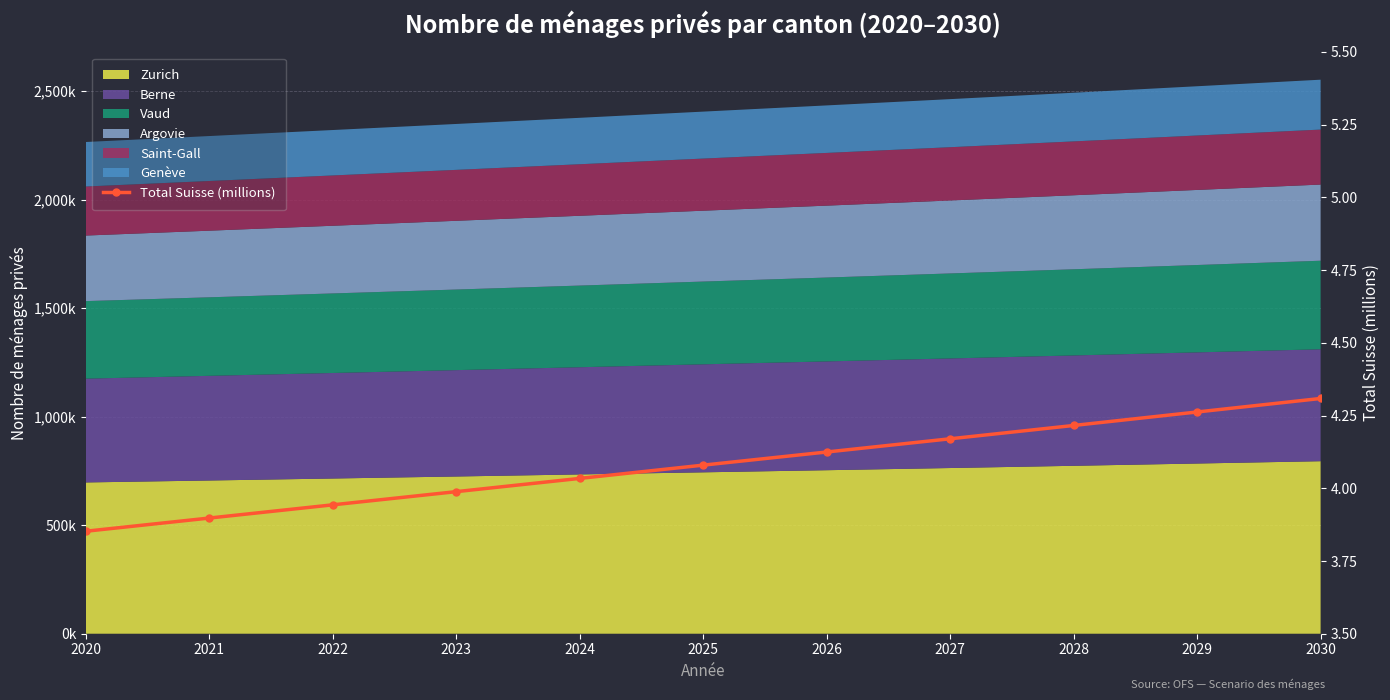

Rank the categories by value from highest to lowest.

2030, 2029, 2028, 2027, 2026, 2025, 2024, 2023, 2022, 2021, 2020